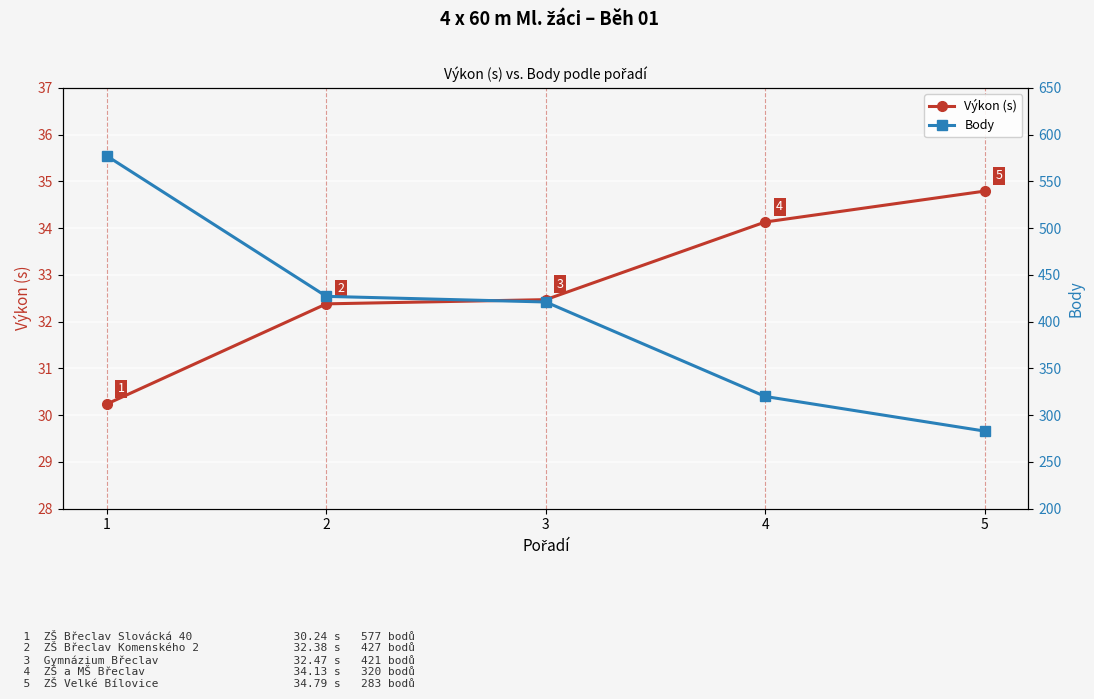

True or false: Výkon (s) and Body intersect in this chart.

False